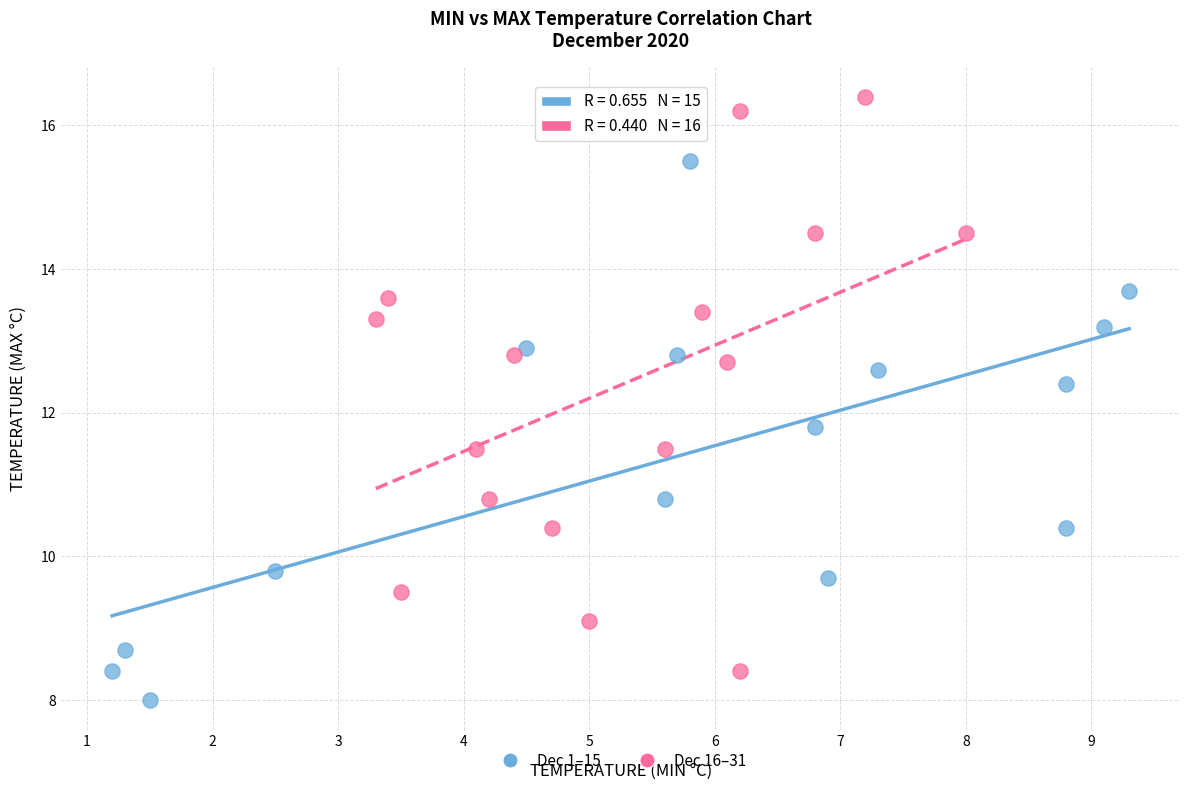

Which series reaches the minimum Y coordinate?

Dec 1–15